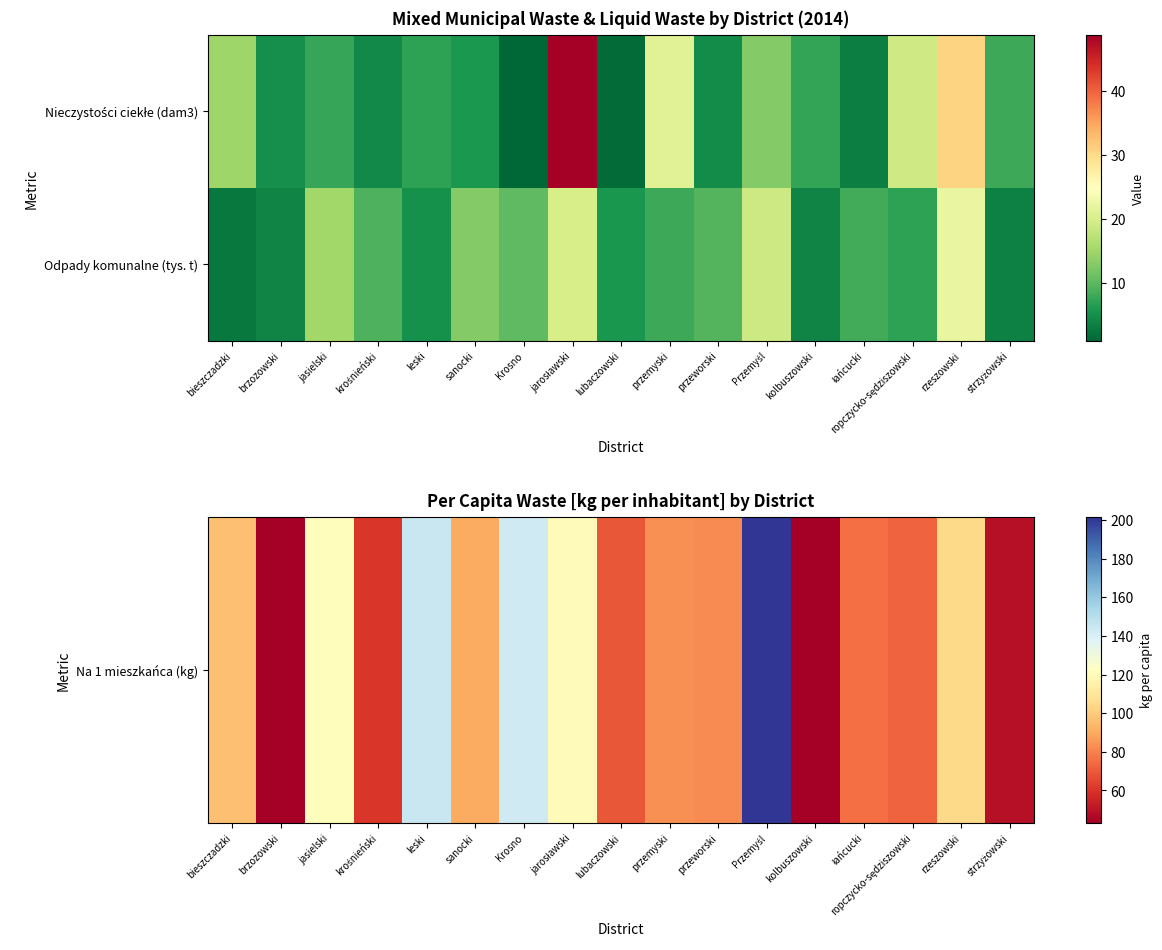

What is the maximum value shown in the chart?

201.3